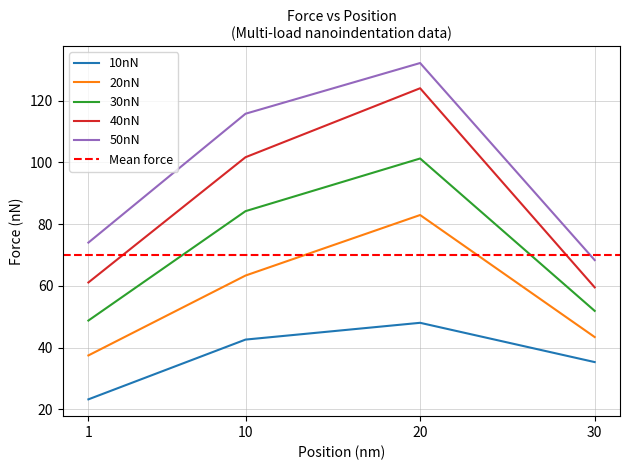

Rank the series by their average value, from highest to lowest.

50nN, 40nN, 30nN, 20nN, 10nN